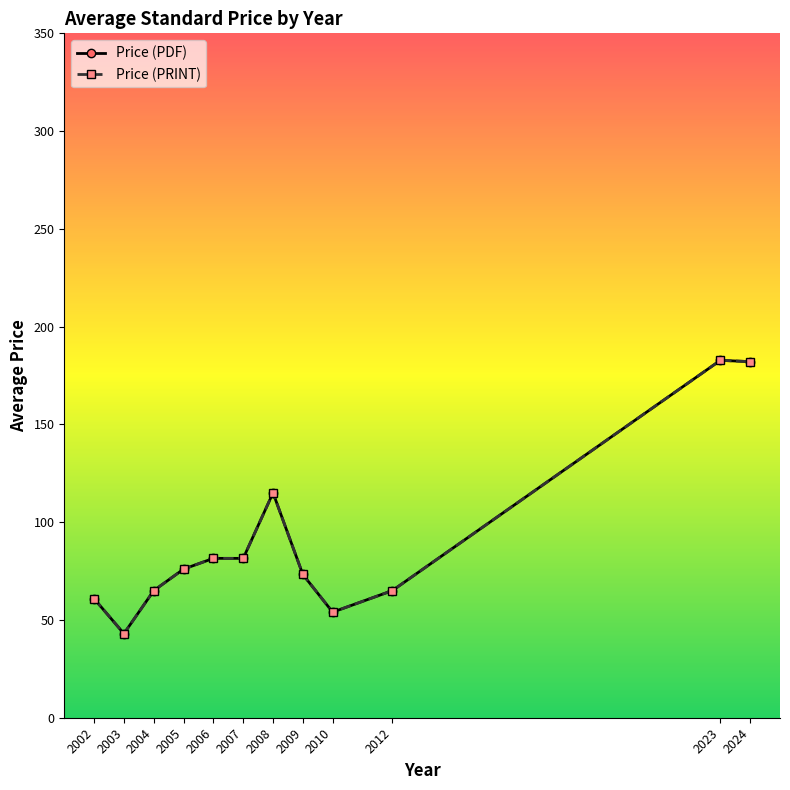

Is it true that Price (PRINT) equals 17.7 at 2009?

False